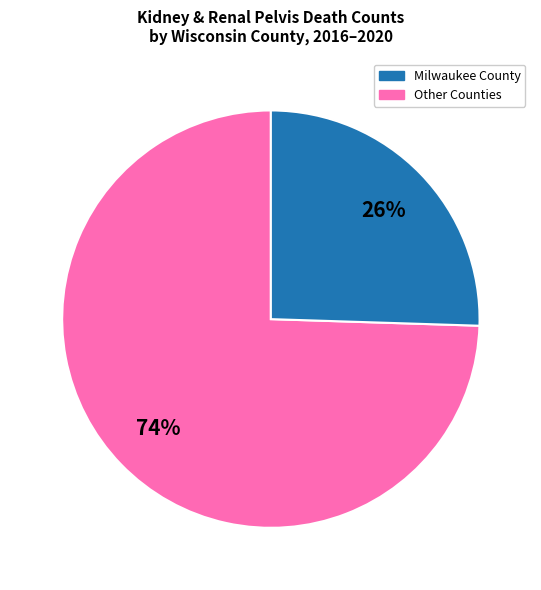

Is there a majority slice in this chart?

Yes